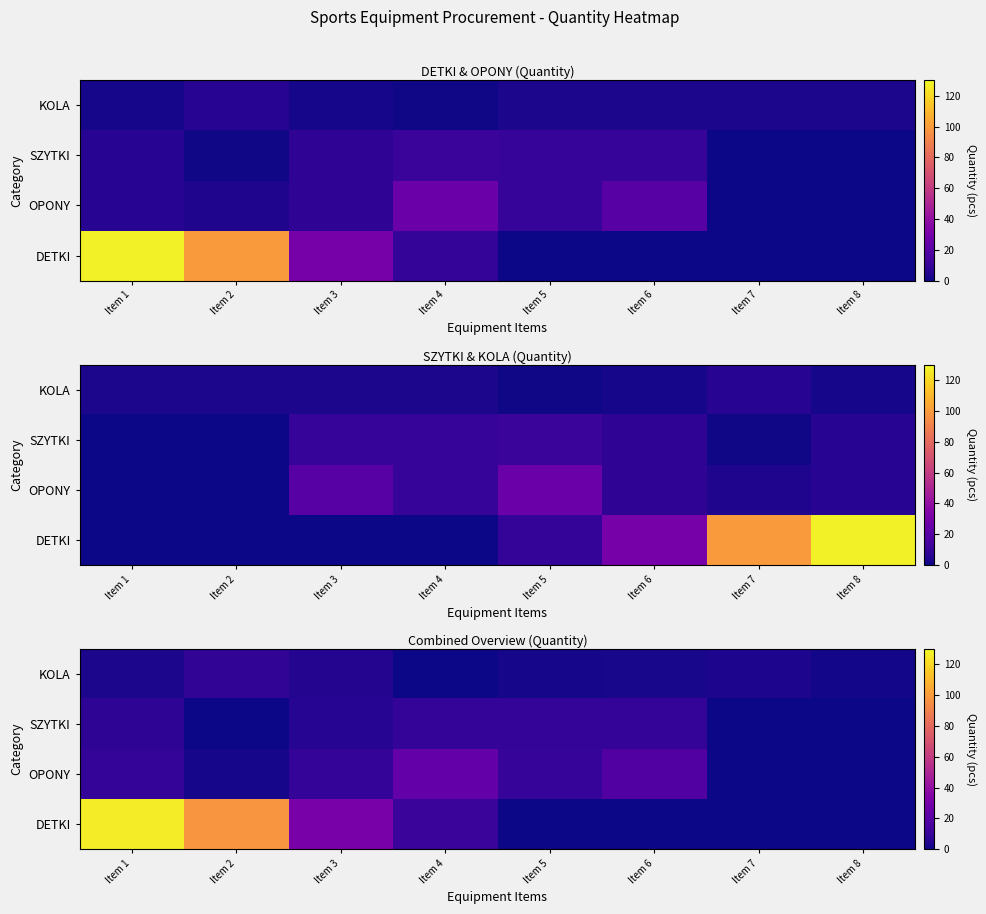

Is the value of KOLA at Item 2 greater than the value of SZYTKI at Item 2?

Yes